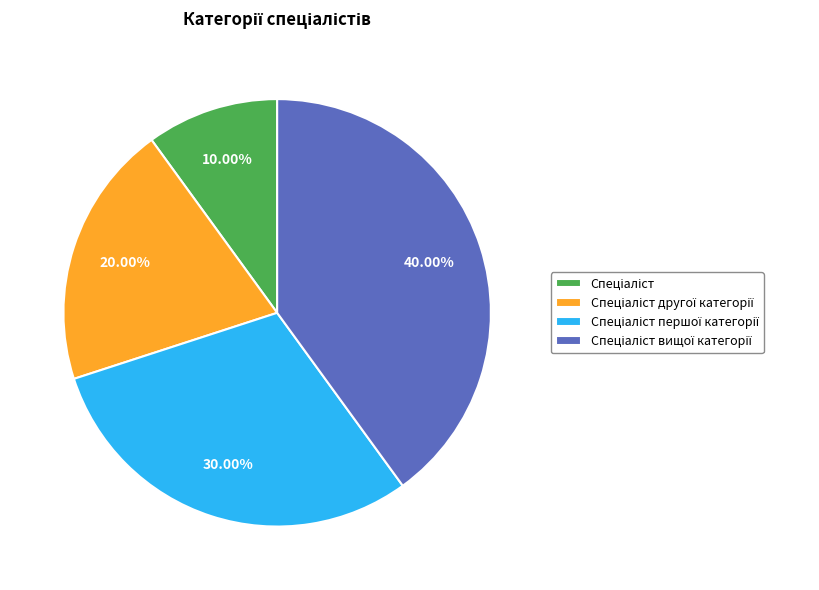

Does any single category account for the majority?

No